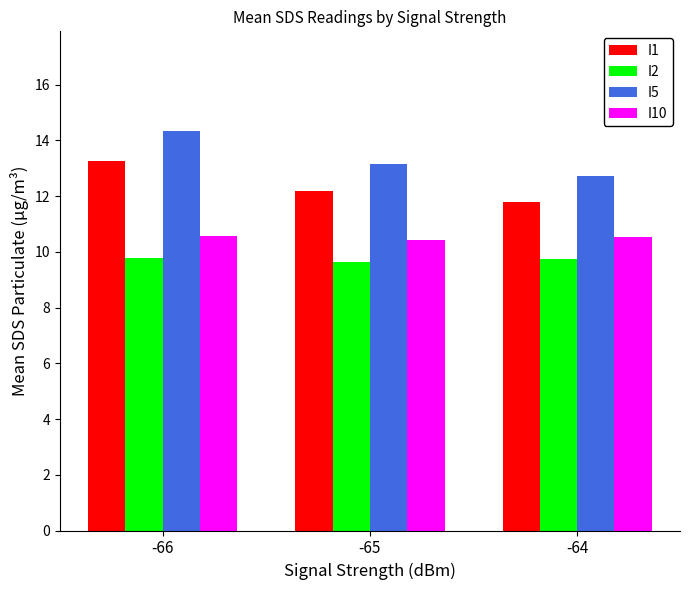

How many distinct data groups are displayed?

4